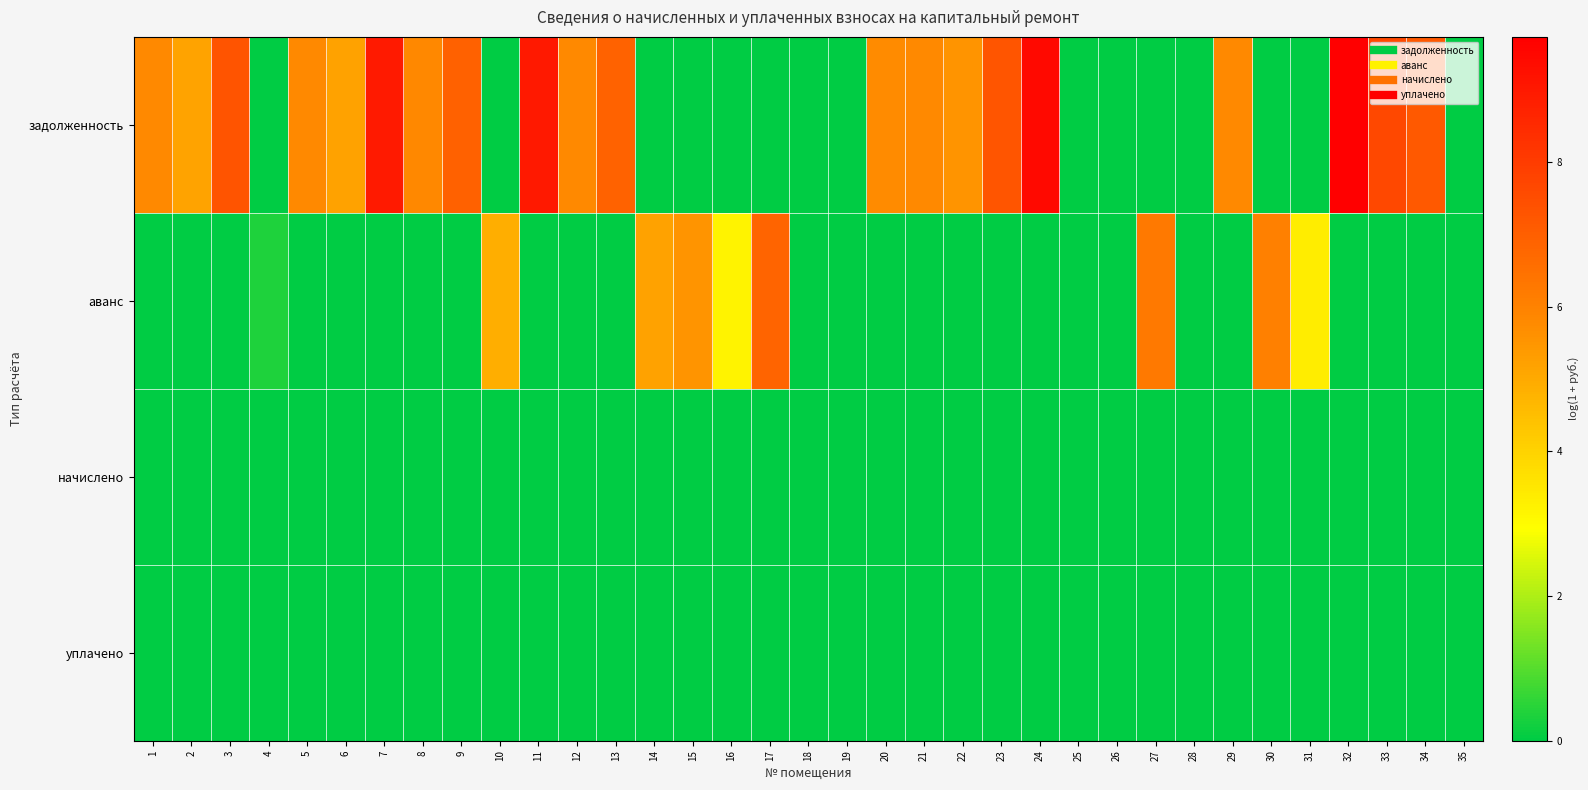

Which label corresponds to the smallest value in the chart?

4